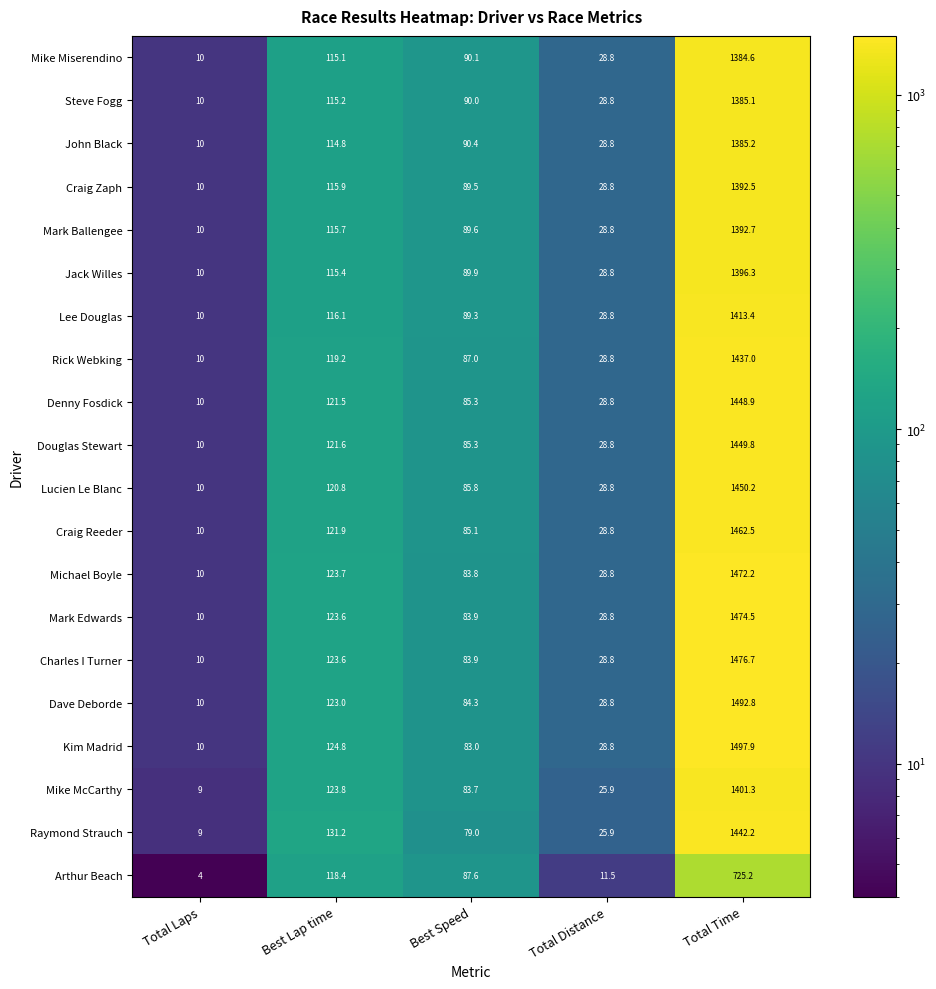

What is the sum of the Mark Edwards values at Total Time and Best Speed?

1558.4